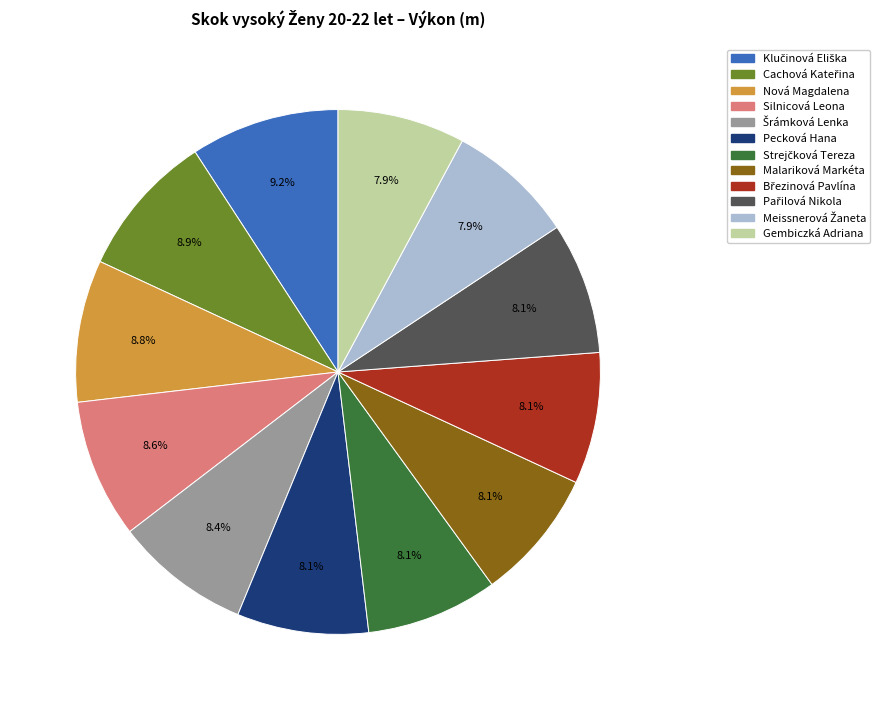

Count the number of slices in the pie.

12